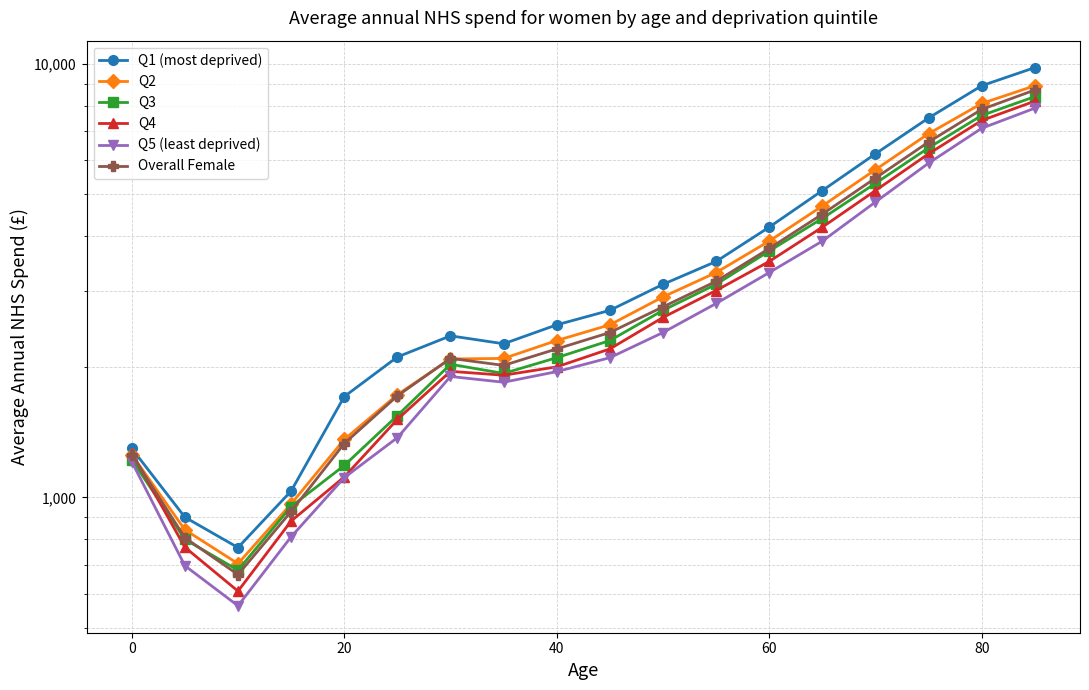

What is the greatest value displayed?

9800.0